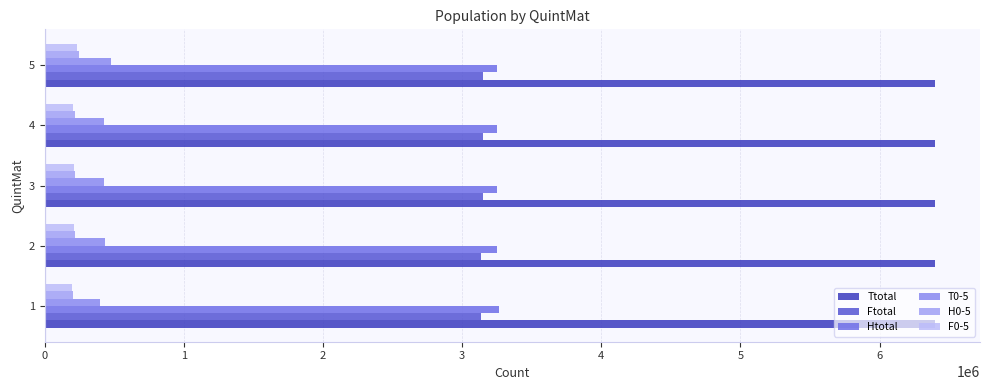

Which series changed the most between 1 and 4?

T0-5